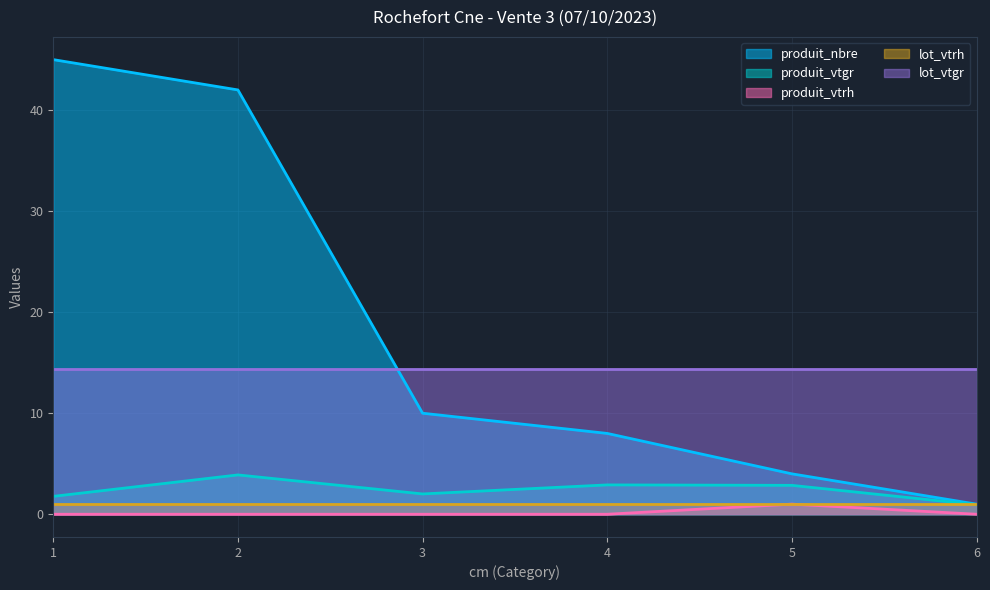

What is the difference between the maximum and minimum values in the produit_nbre series?

44.0